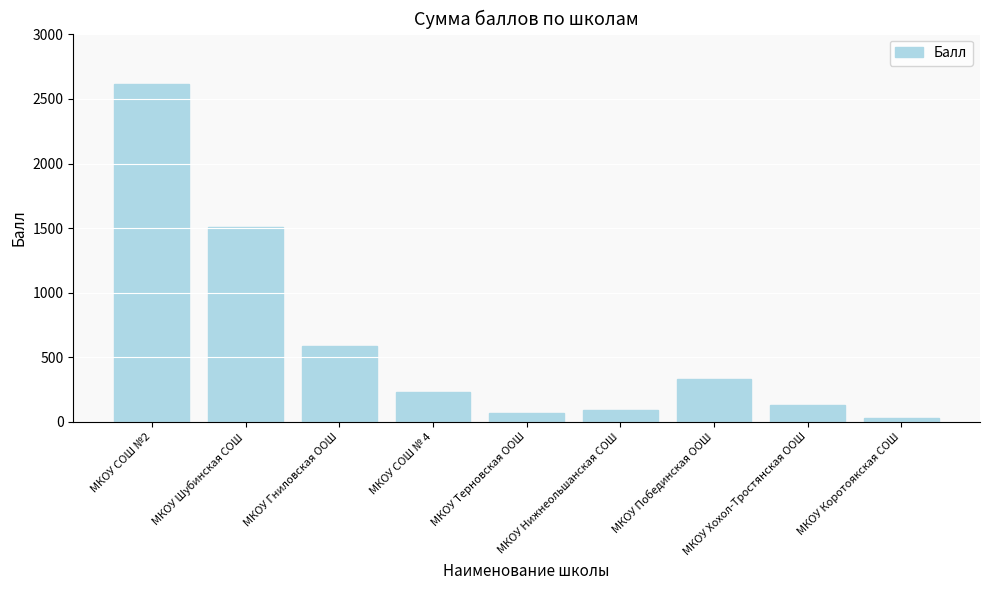

What is the label of the 8th bar from the right?

МКОУ Шубинская СОШ